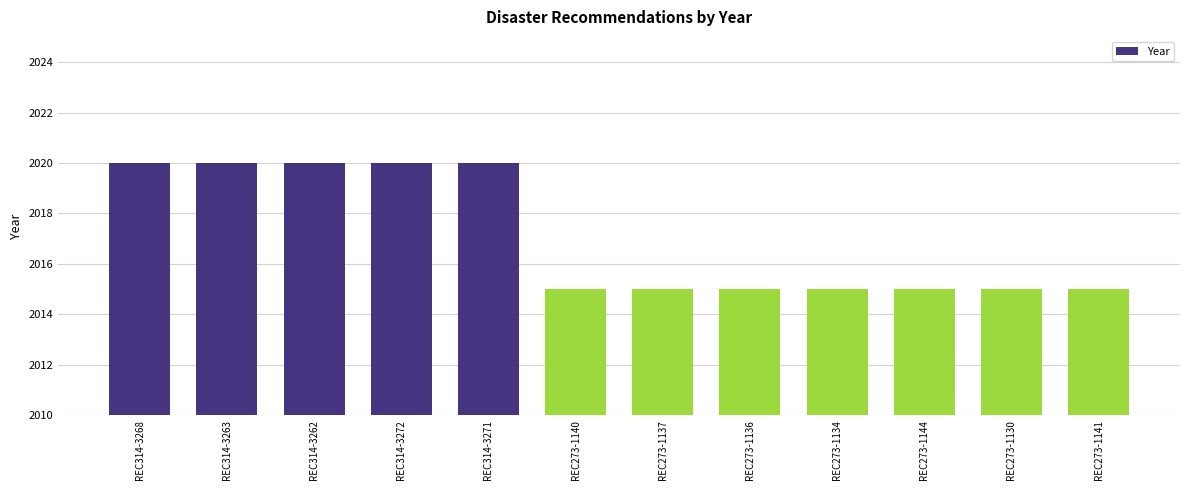

The value at REC314-3271 is 1146. True or false?

False